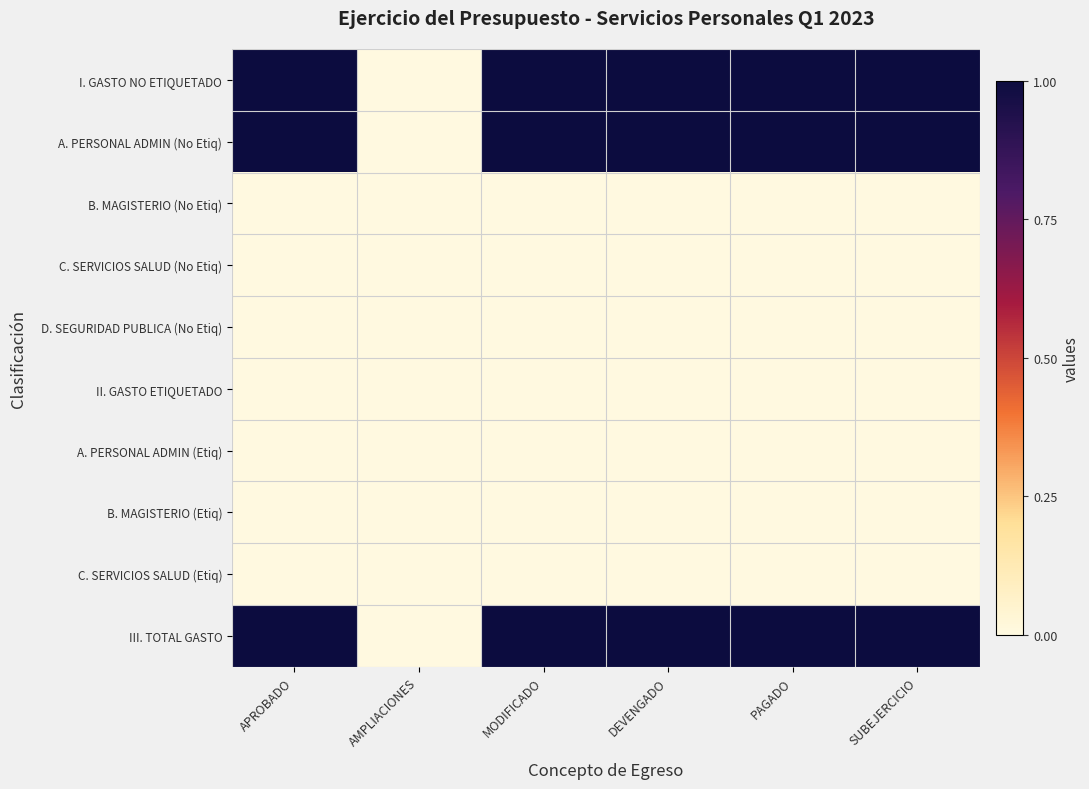

What is the total value across all series at DEVENGADO?

3